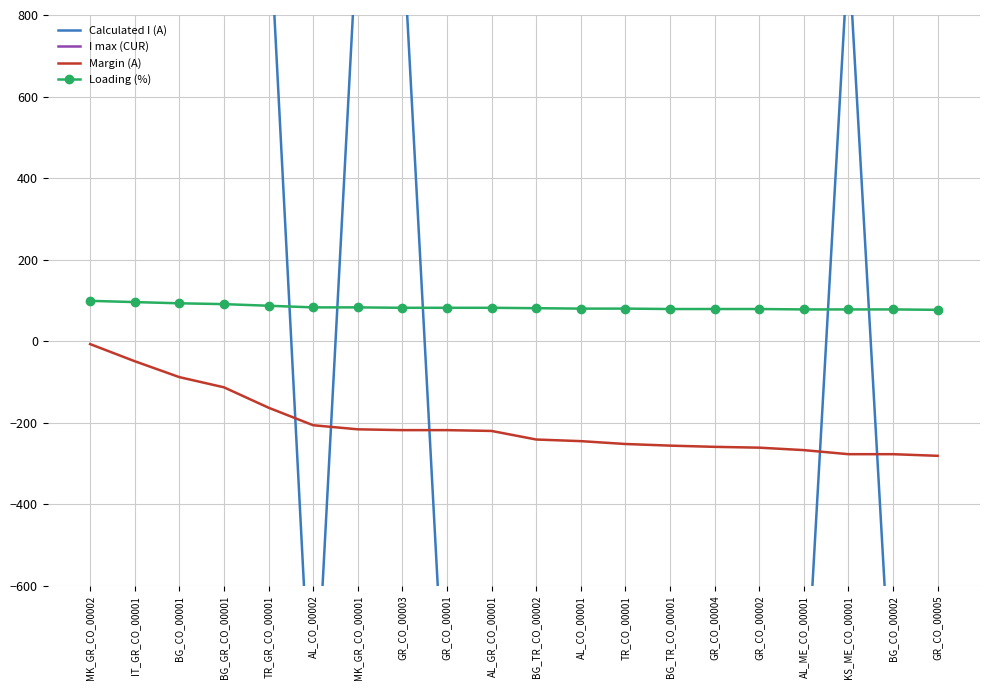

True or false: Loading (%) and Margin (A) intersect in this chart.

False